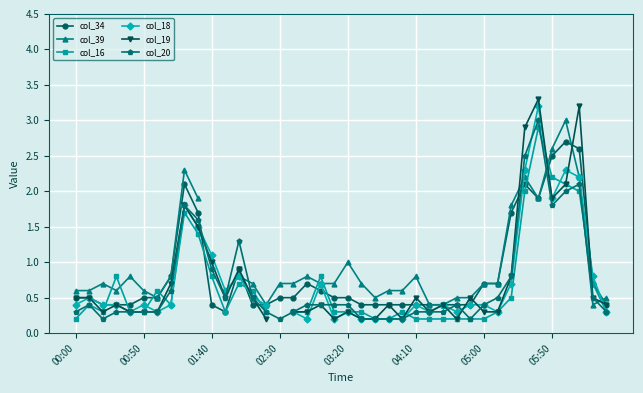

Which category has the lowest value across all series?

00:00